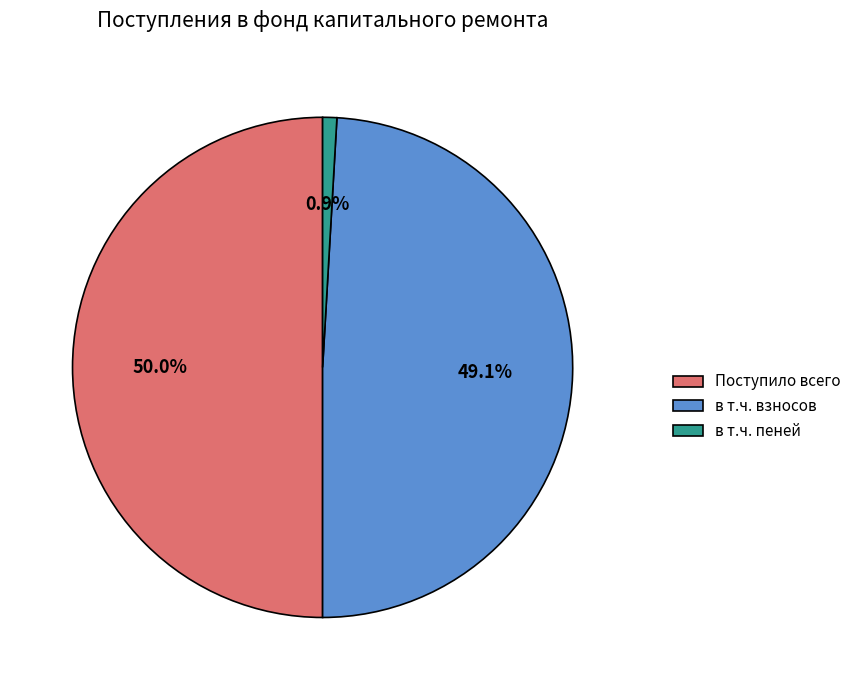

Rank the categories by value from lowest to highest.

в т.ч. пеней, в т.ч. взносов, Поступило всего